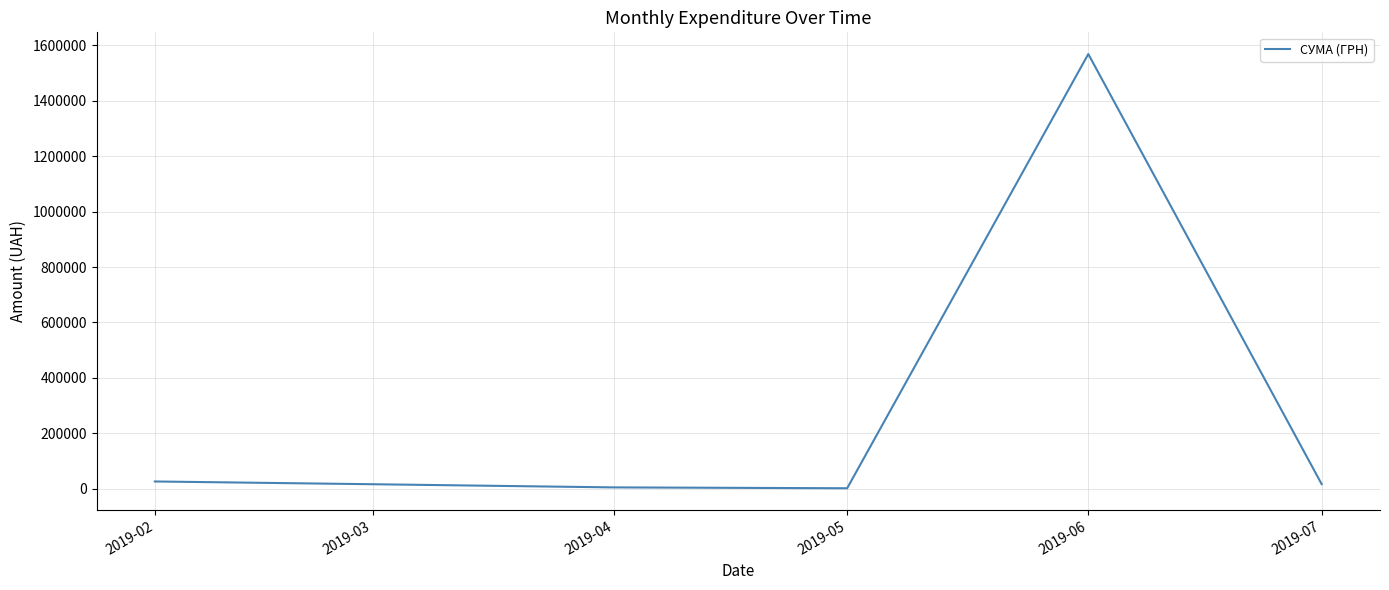

Where does the data first go above 17040?

2019-02